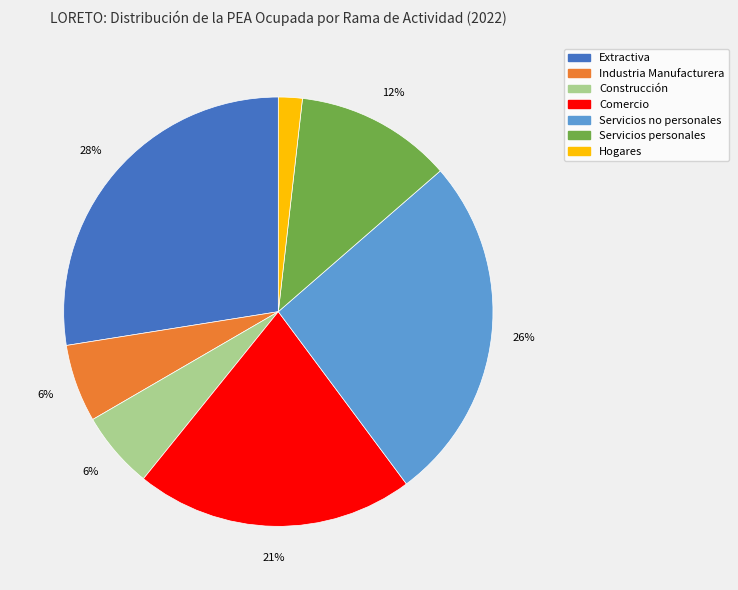

To the nearest percent, what portion does Comercio represent?

21%